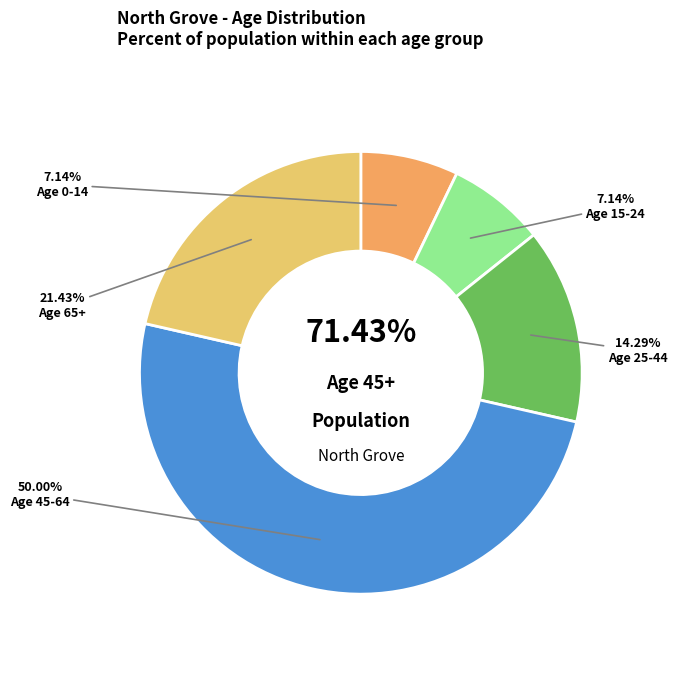

Rank the categories by value from lowest to highest.

Age 0-14, Age 15-24, Age 25-44, Age 65+, Age 45-64